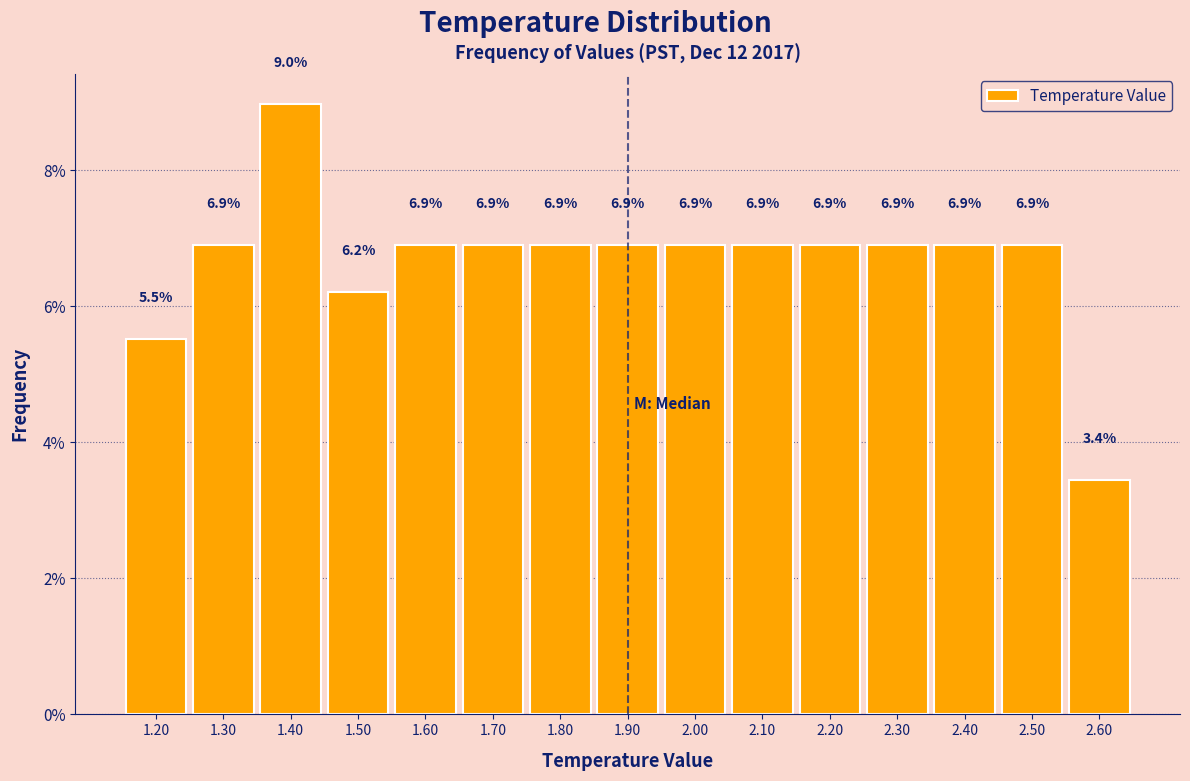

Reading left to right, what are all the values shown in this chart?

5.5	6.9	9.0	6.2	6.9	6.9	6.9	6.9	6.9	6.9	6.9	6.9	6.9	6.9	3.4